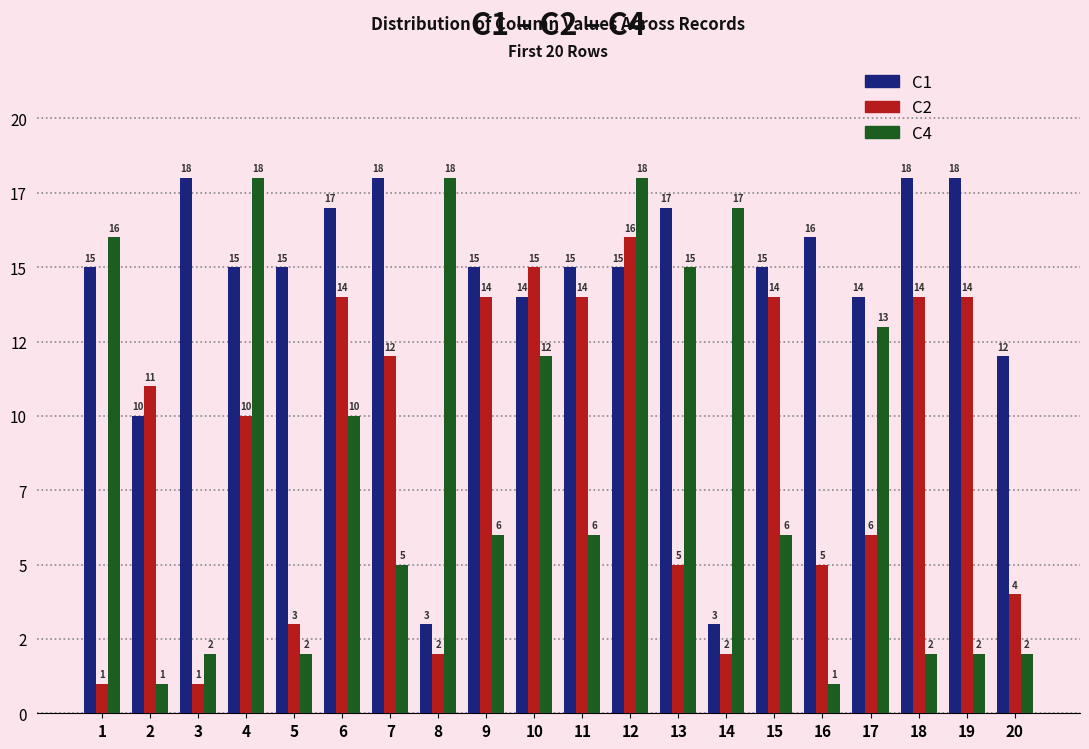

What is the difference between the C1 values at 5 and 8?

12